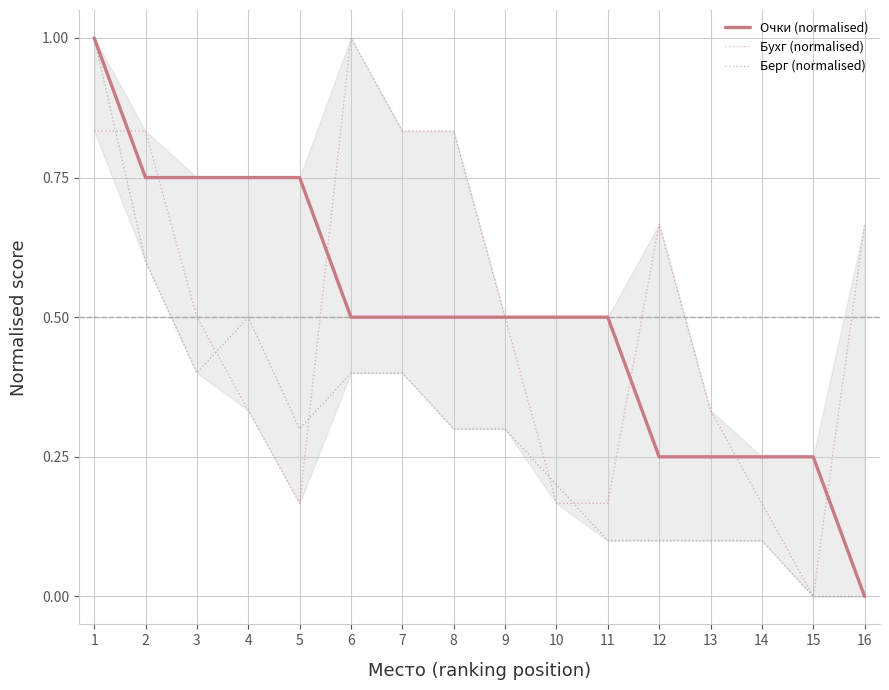

List the labels in order of Берг (normalised) value, smallest first.

15, 16, 11, 12, 13, 14, 10, 5, 8, 9, 3, 6, 7, 4, 2, 1